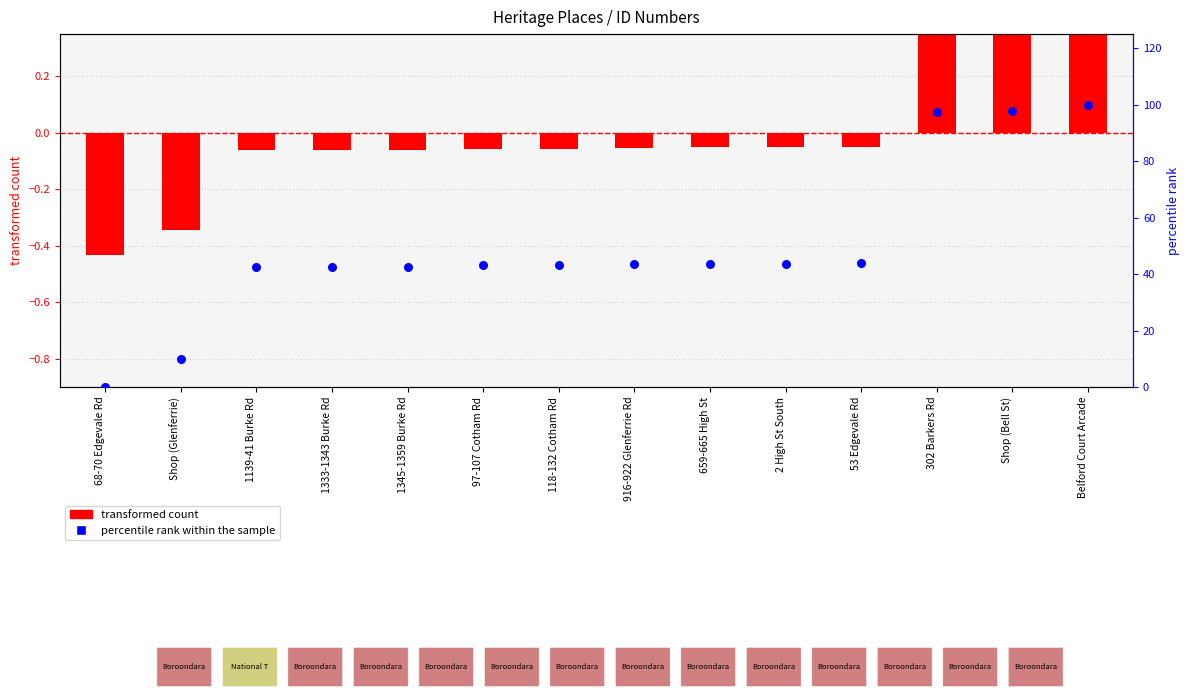

At which category is the sum across all series the highest?

Belford Court Arcade